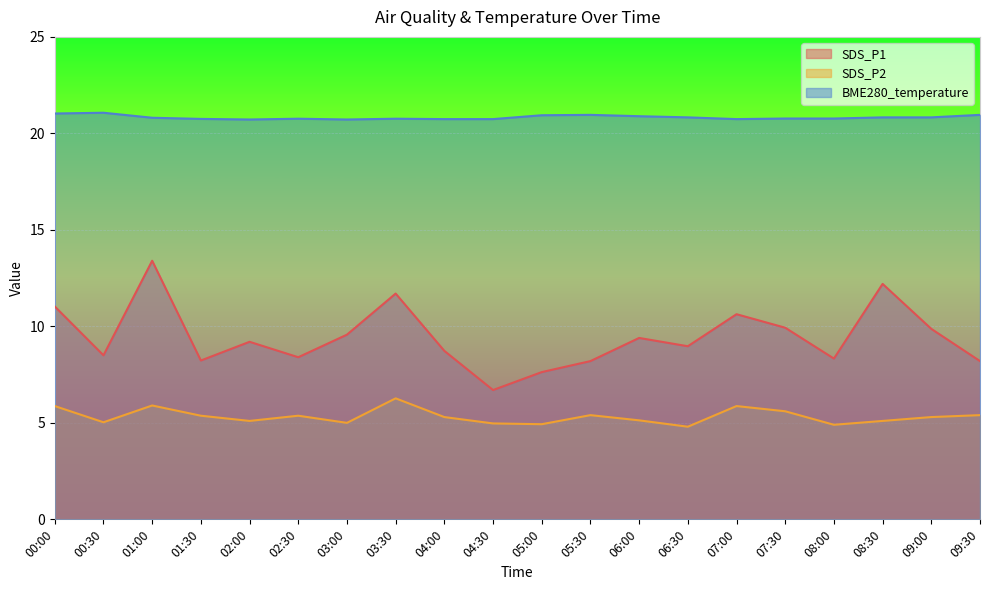

At which category is the sum across all series the highest?

01:00